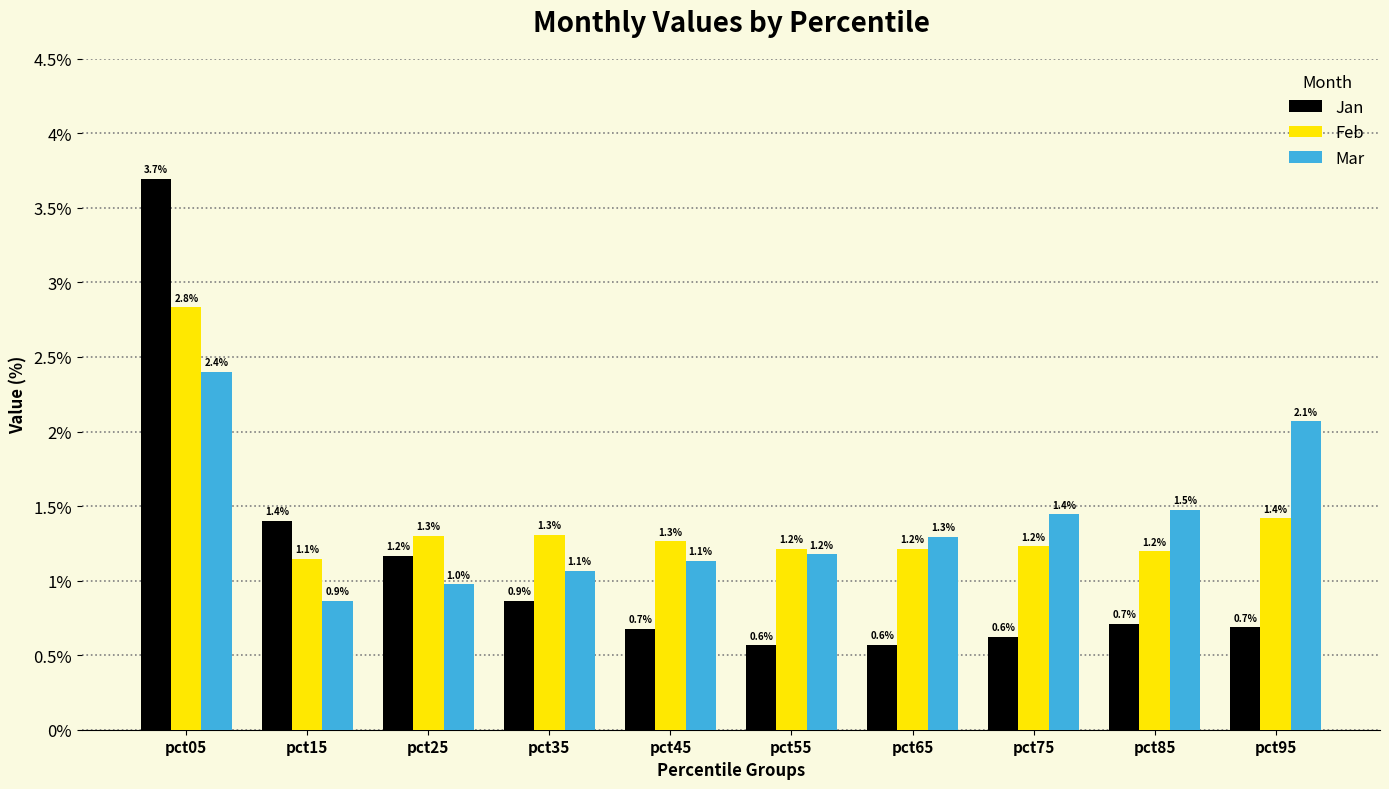

Which category has the highest value in the Mar series?

pct05